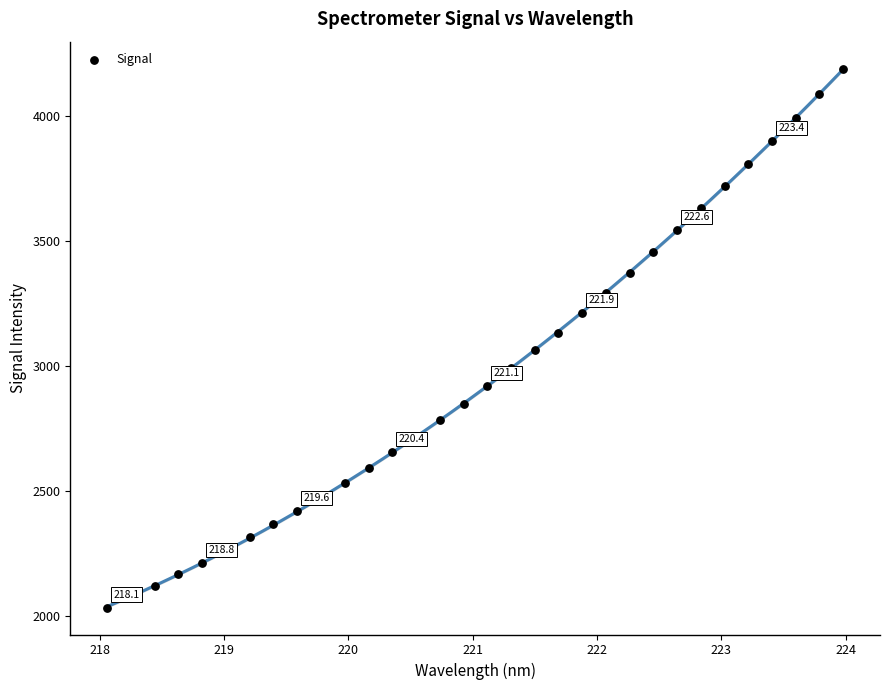

What is the range of X values (max minus min)?

5.9